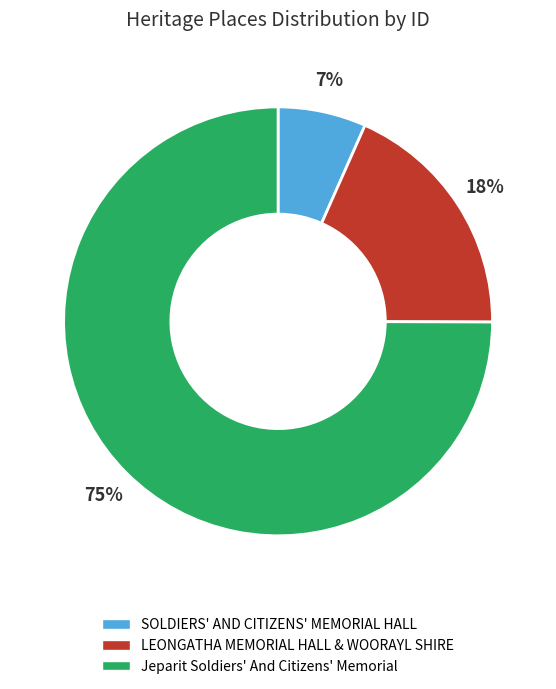

The SOLDIERS' AND CITIZENS' MEMORIAL HALL slice represents 12% of the pie. True or false?

False